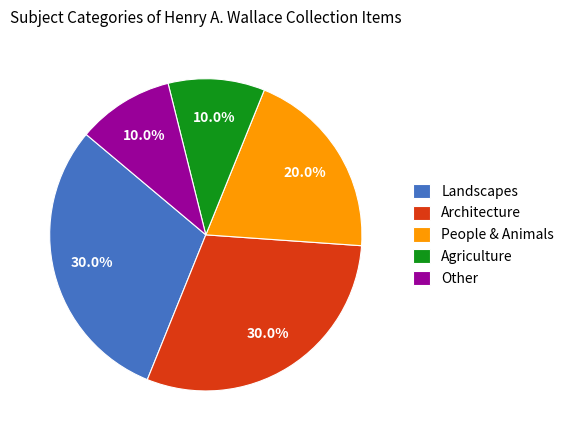

Does any single category account for the majority?

No